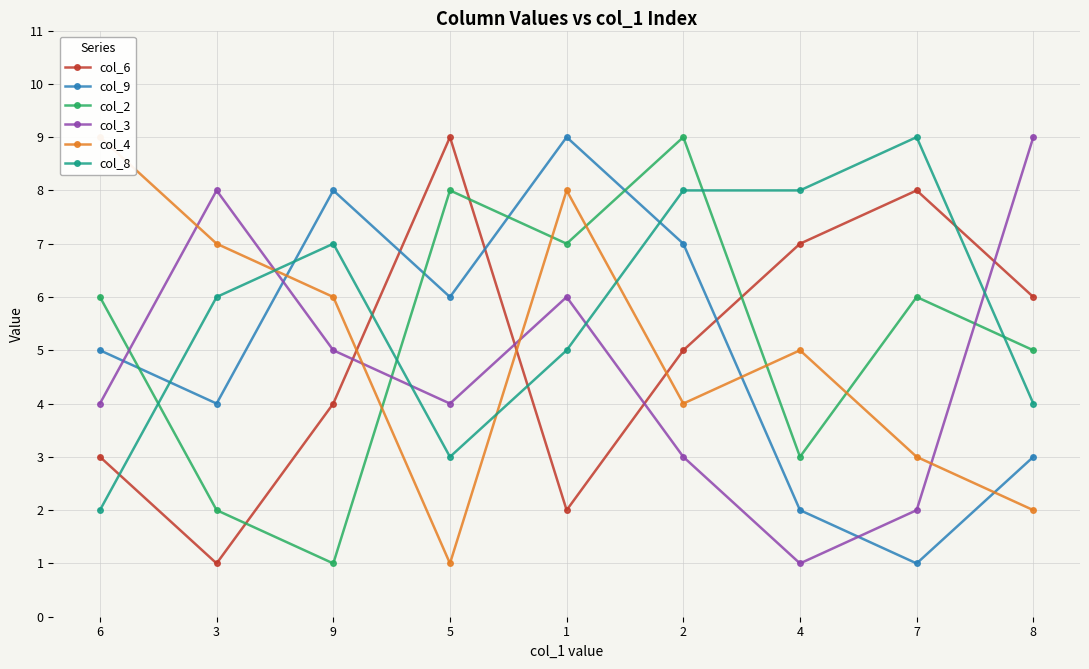

What is the minimum value for col_4?

1